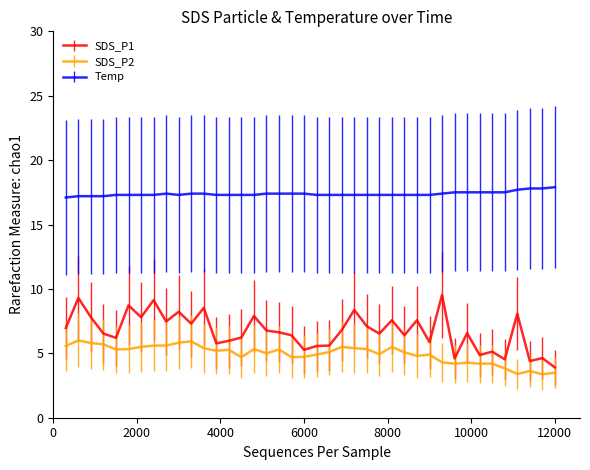

True or false: Temp and SDS_P1 cross at least once.

False